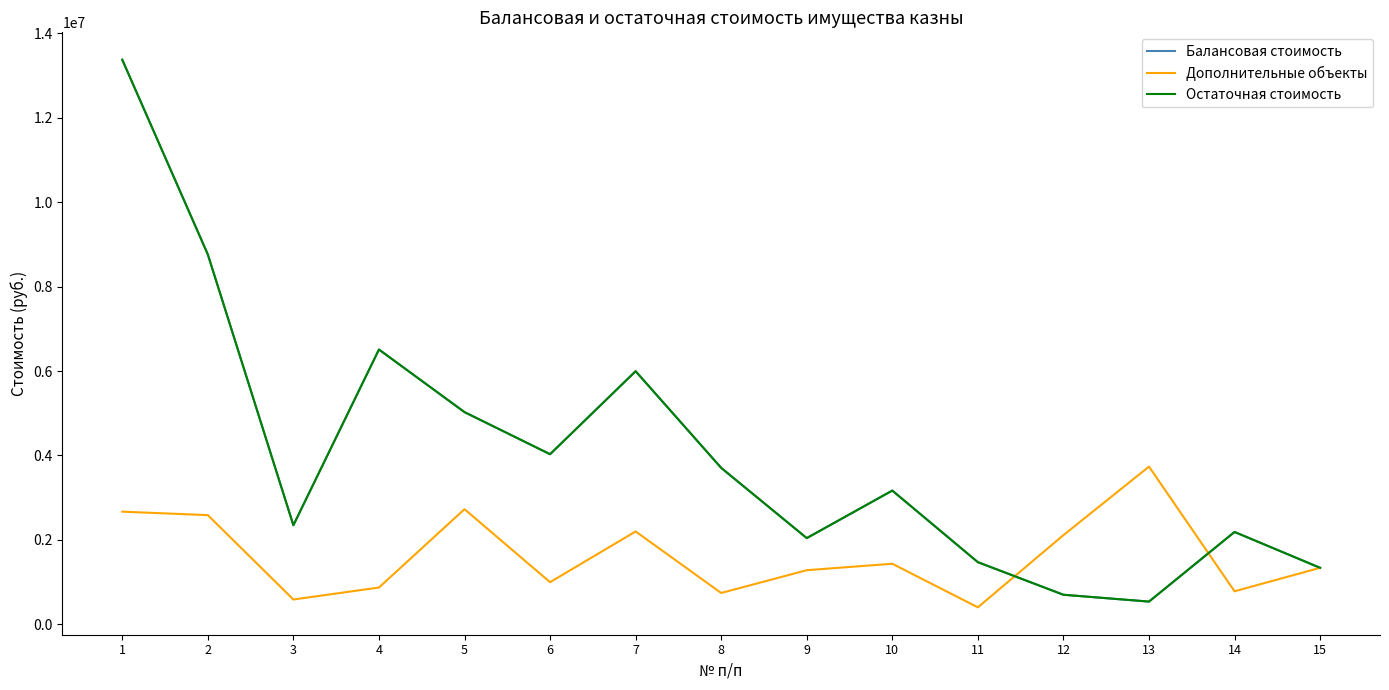

How many lines are shown in the chart?

3